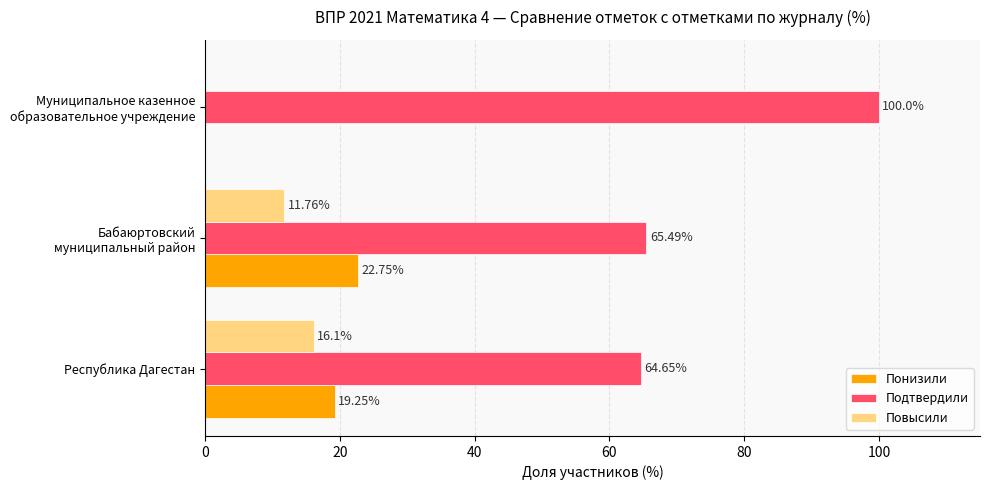

Which series has the largest total across all categories?

Подтвердили